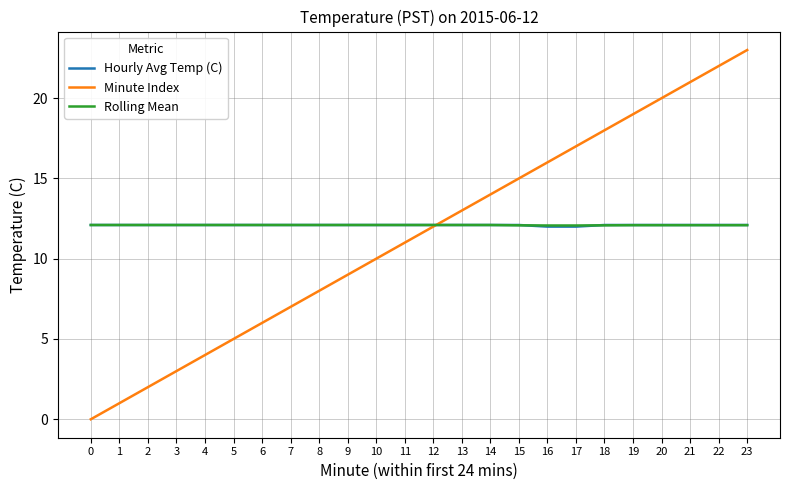

What is the greatest value displayed?

23.0